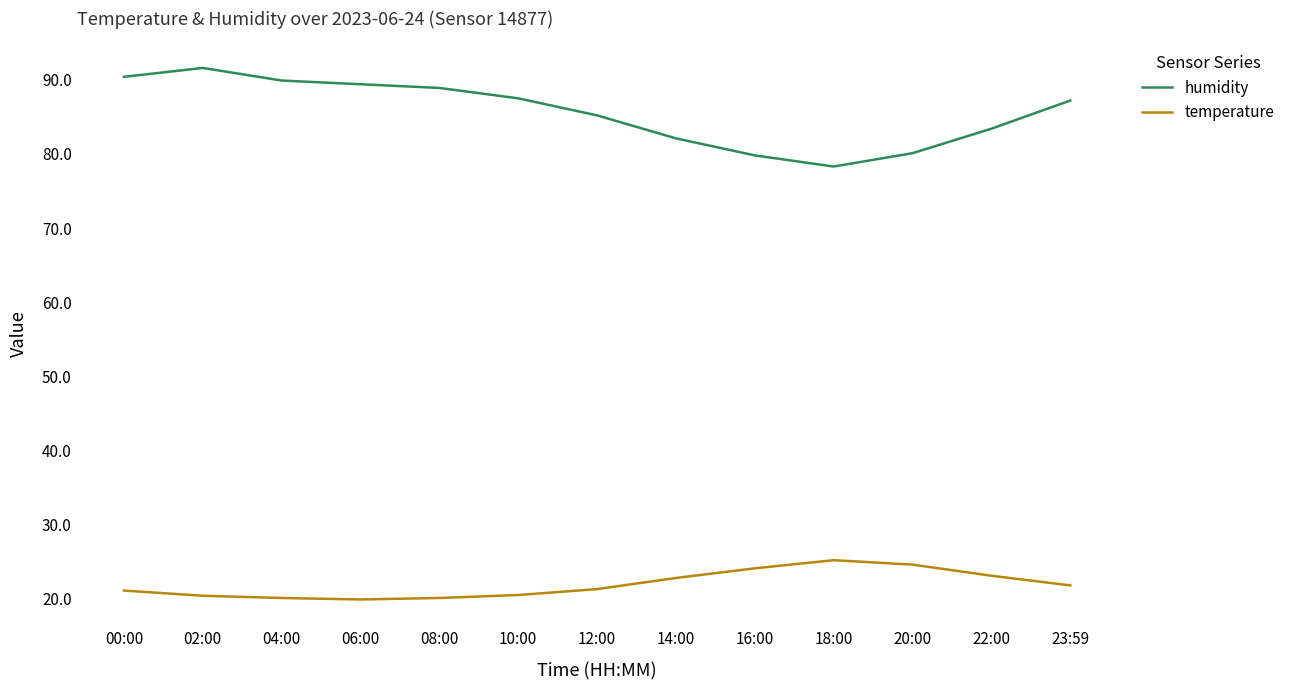

Which series has the largest range (max minus min)?

humidity